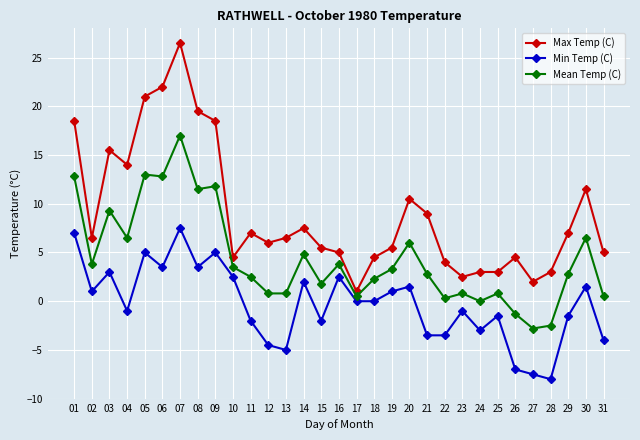

True or false: Min Temp (C) has more than 1 interior local peaks.

True